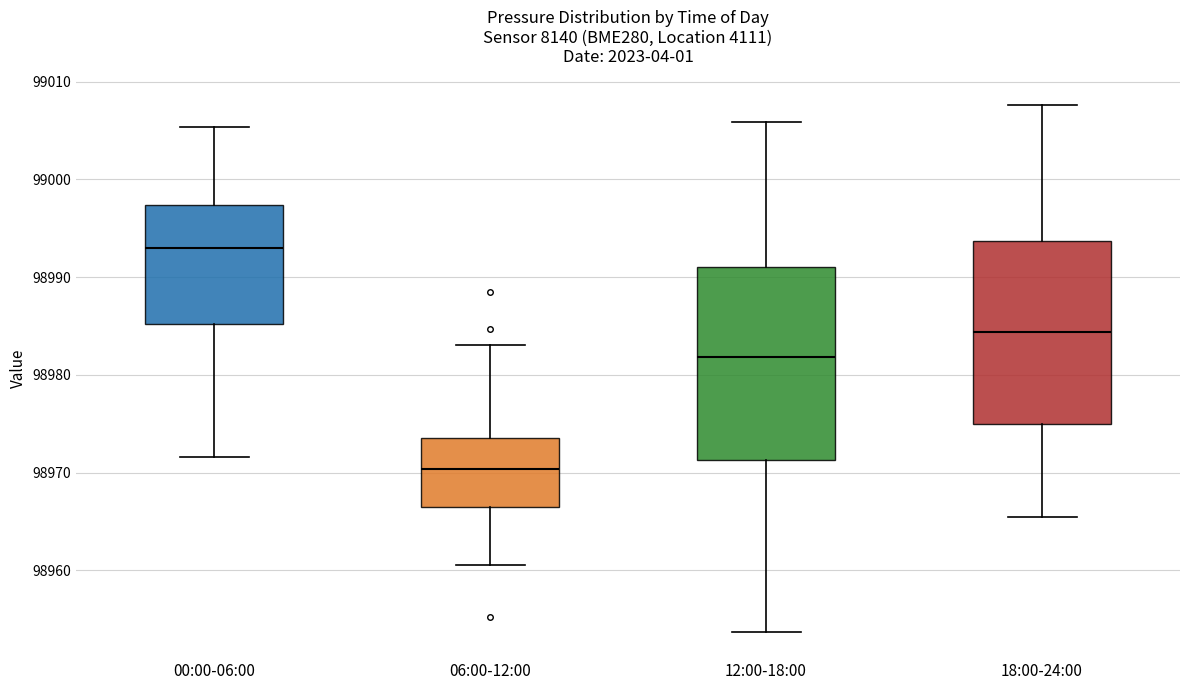

Which box has the highest median line?

00:00-06:00